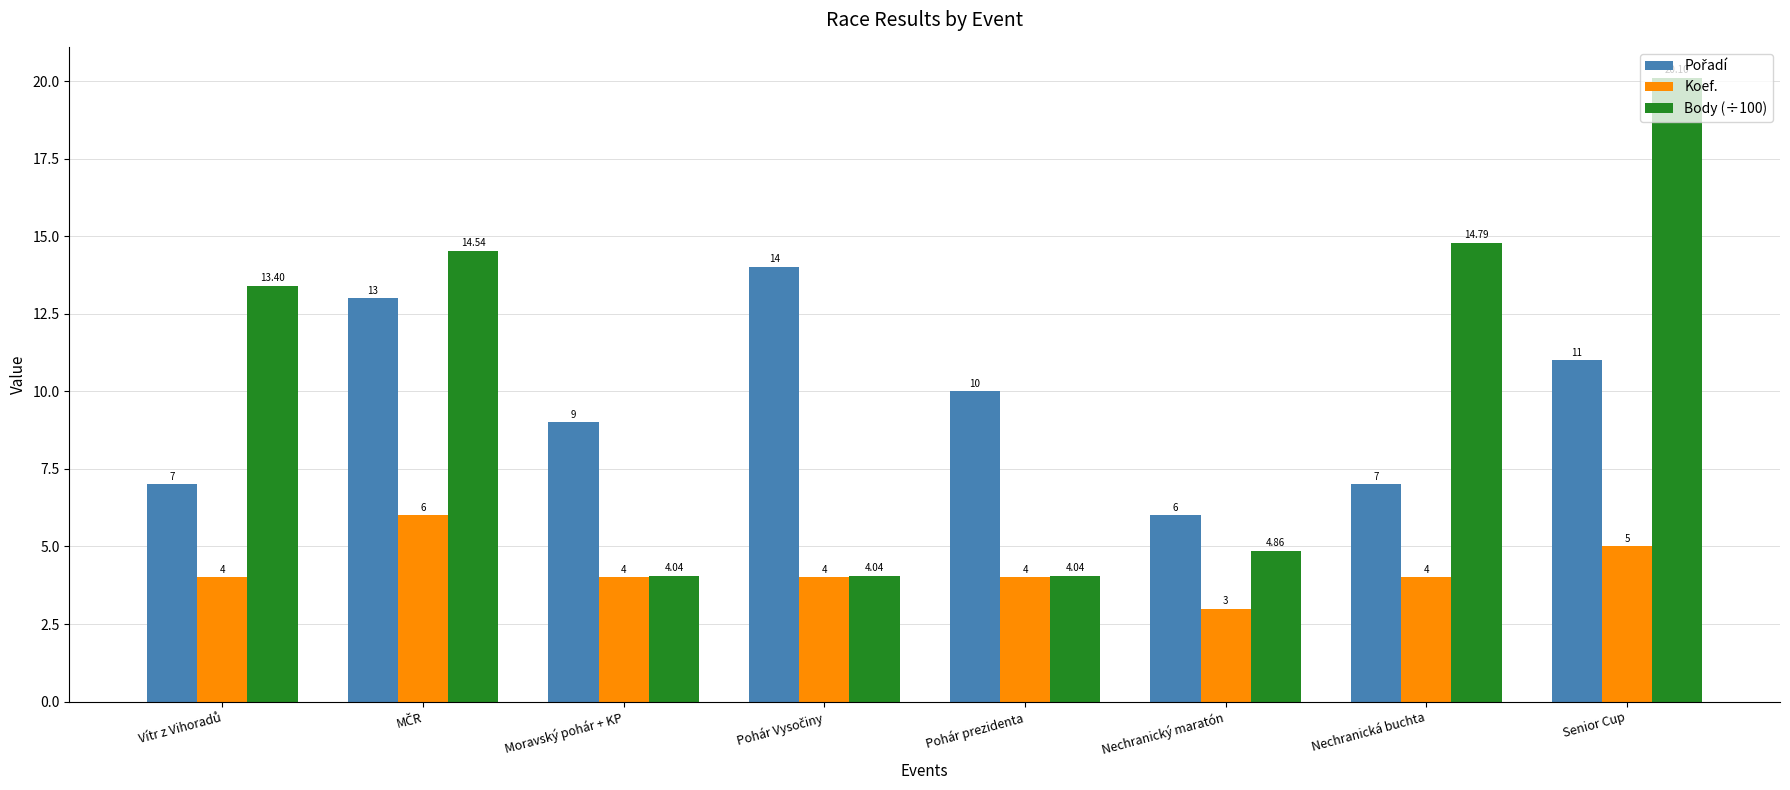

What is the difference between the Koef. values at Senior Cup and Pohár prezidenta?

1.0